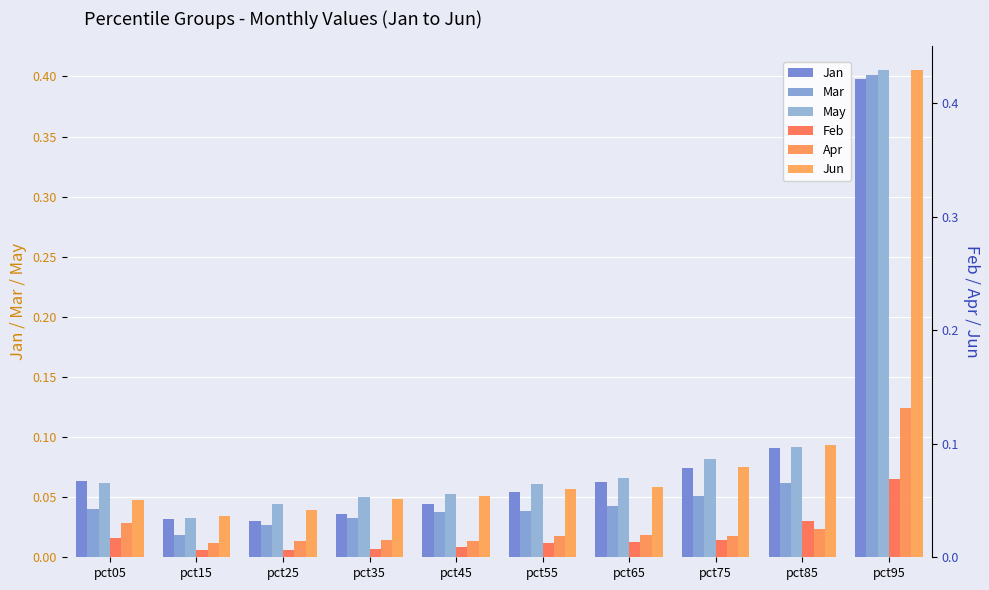

Which has a higher value, pct15 or pct45?

pct45